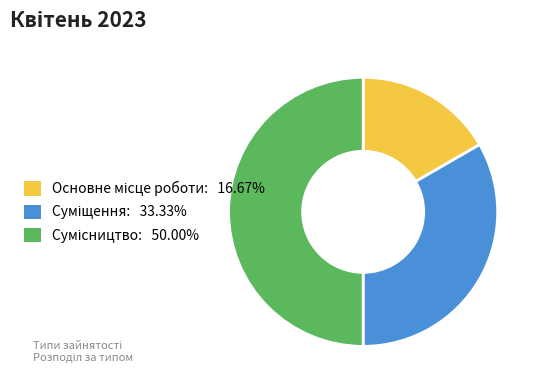

Is there any slice that represents more than half of the pie?

No